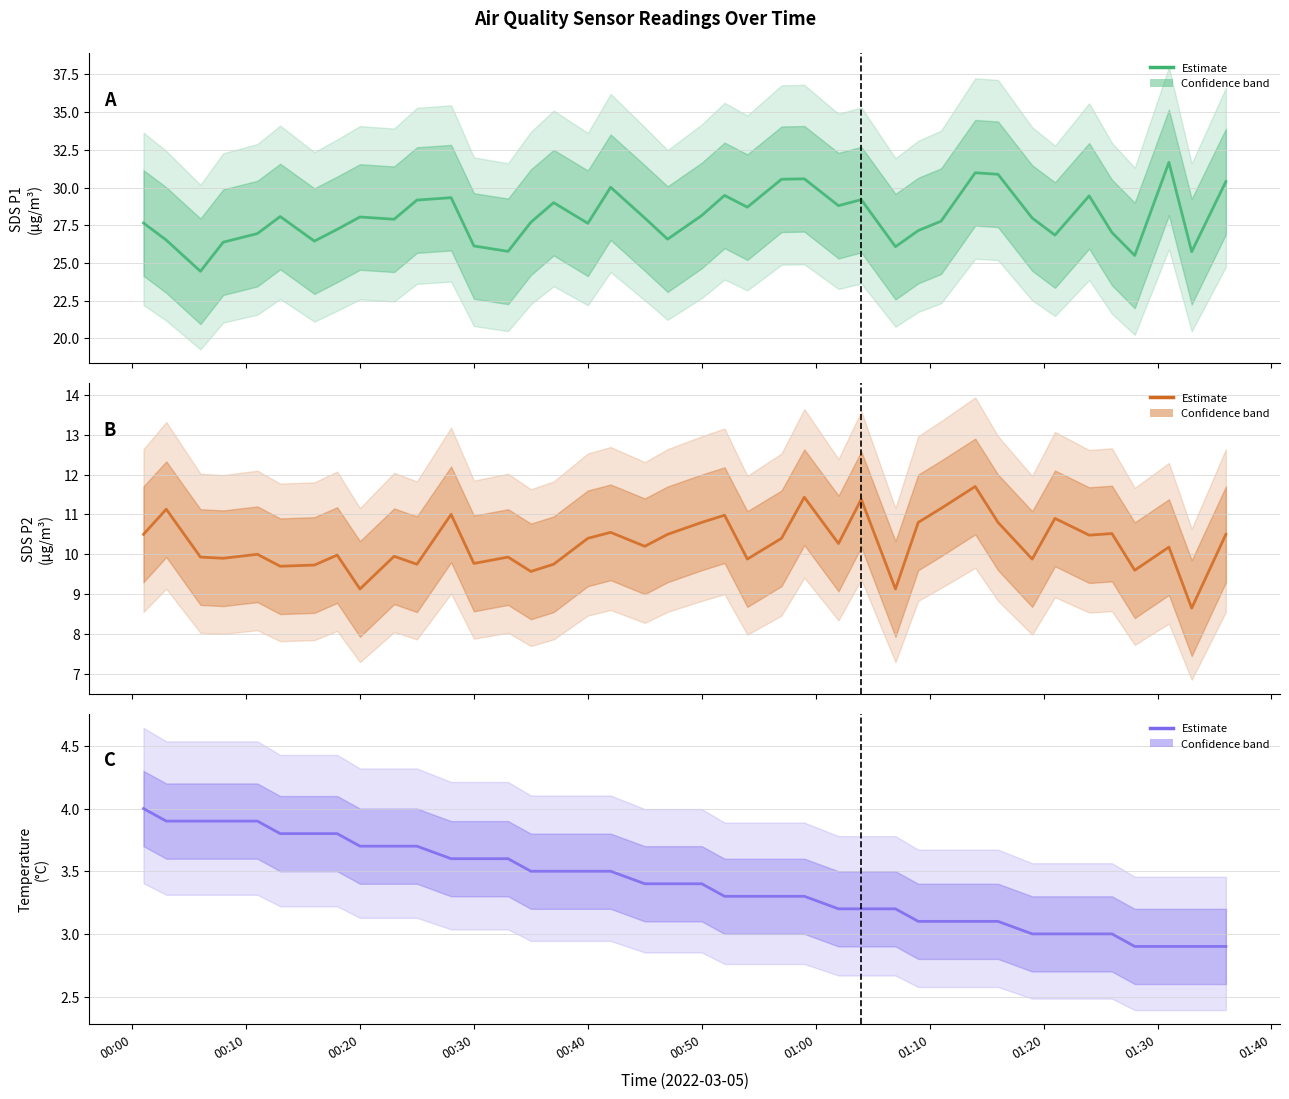

At how many categories does at least one series exceed 6?

40